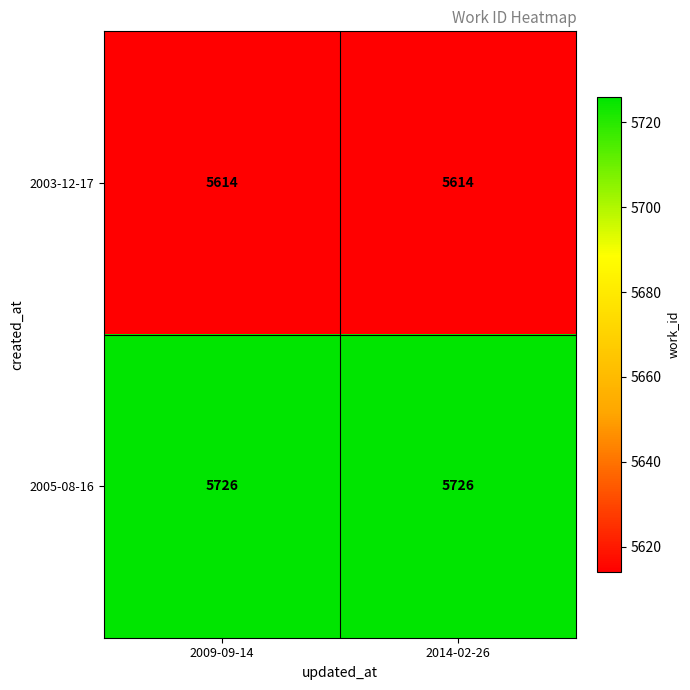

What is the lowest value of the 2005-08-16 series?

5726